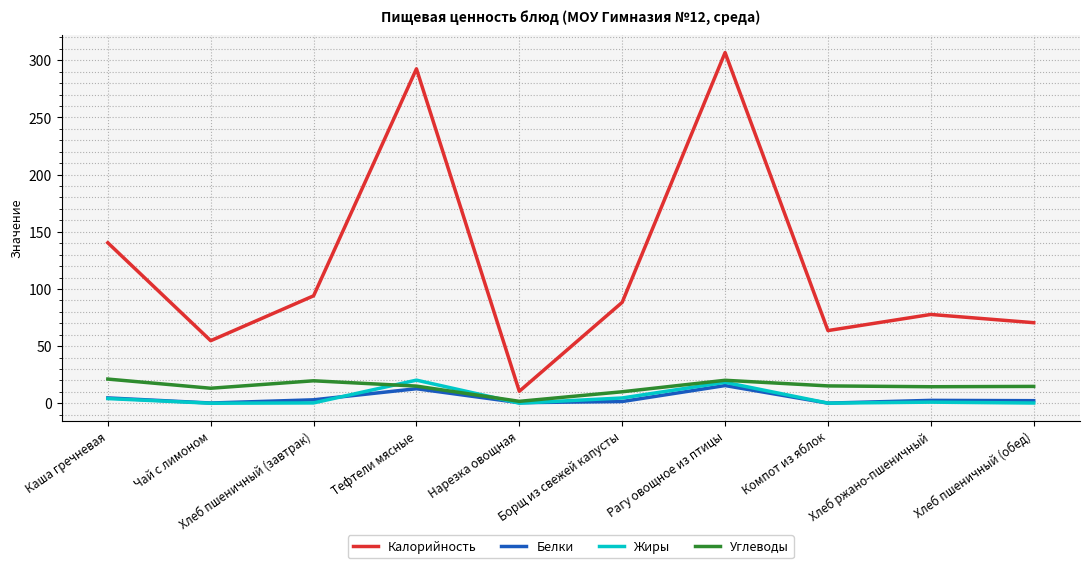

How many lines are shown in the chart?

4